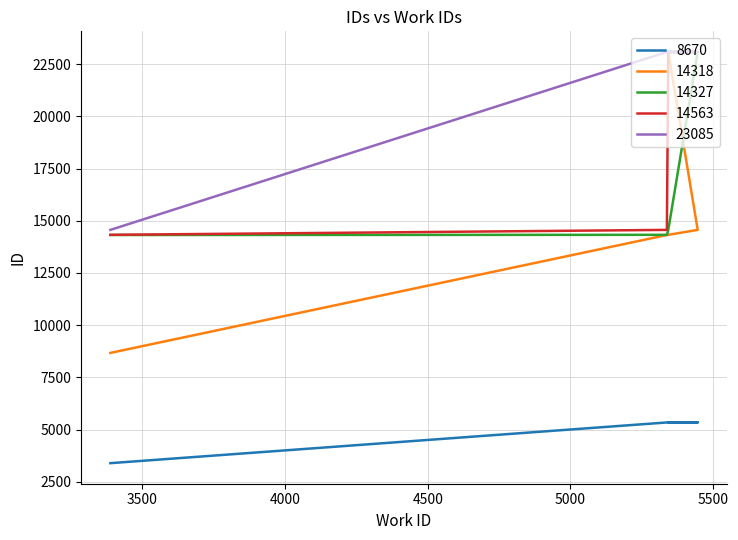

How many lines are shown in the chart?

5